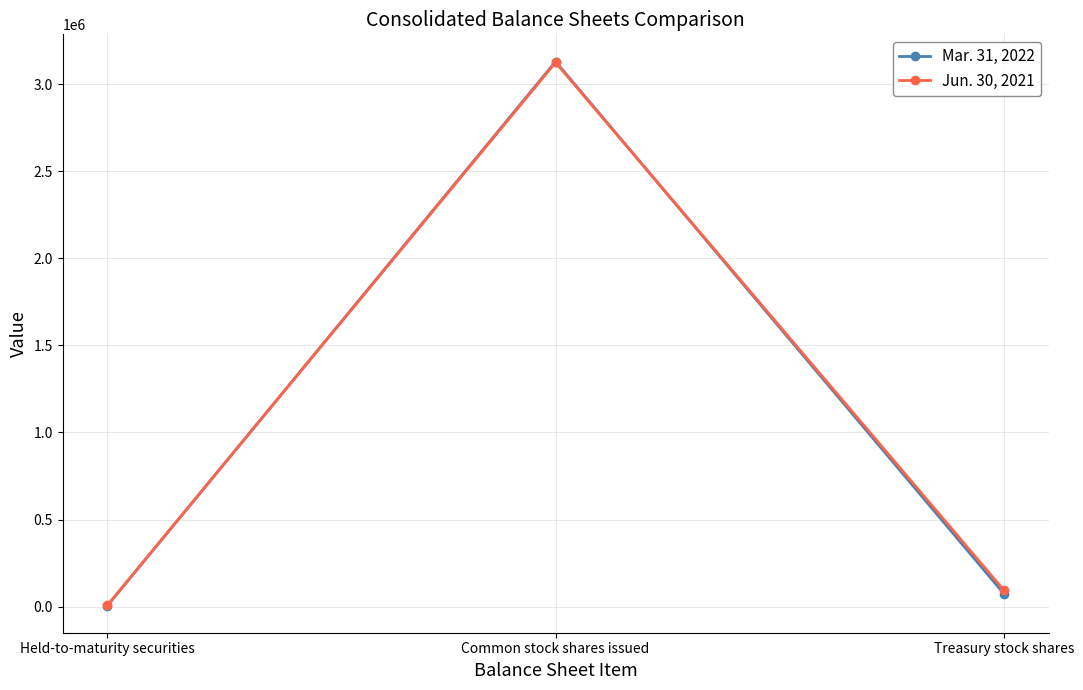

List the labels in order of Mar. 31, 2022 value, largest first.

Common stock shares issued, Treasury stock shares, Held-to-maturity securities